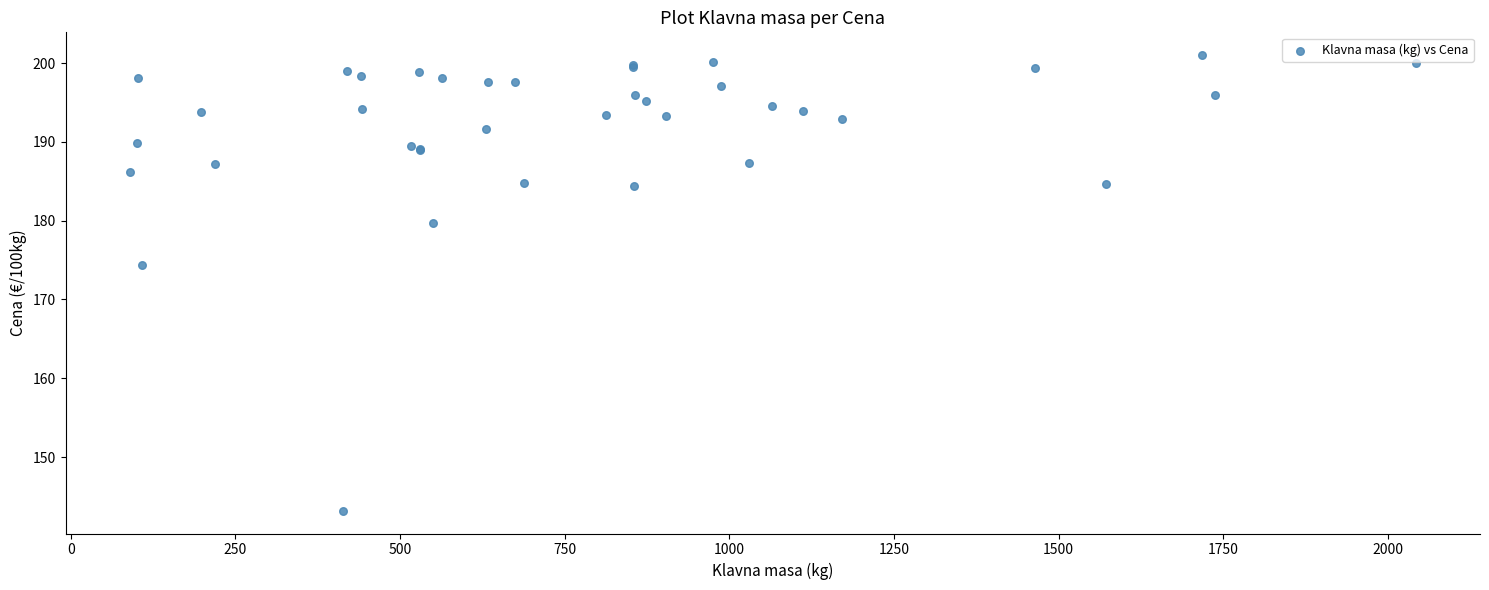

What Y value in the scatter plot is closest to 172?

174.3